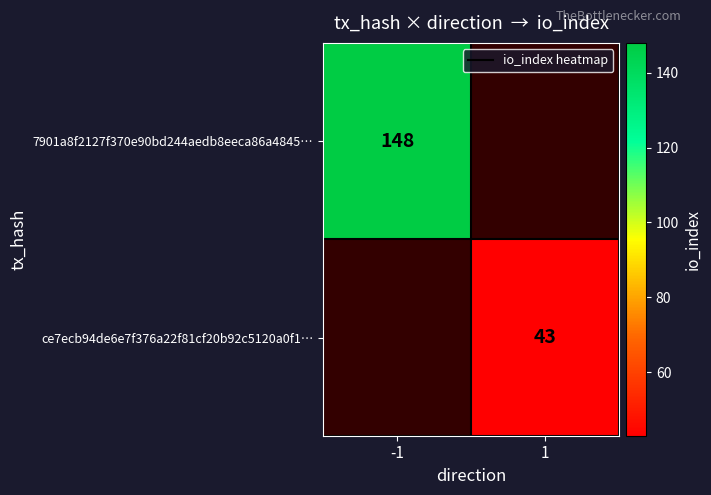

The value of 7901a8f2127f370e90bd244aedb8eeca86a4845… at -1 is 194. True or false?

False